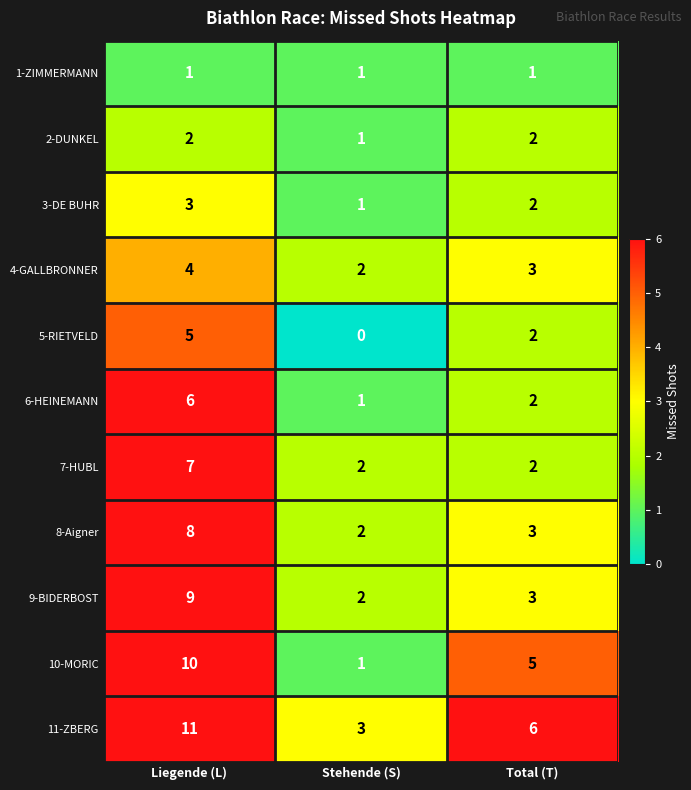

At which category is the sum across all series the highest?

Liegende (L)